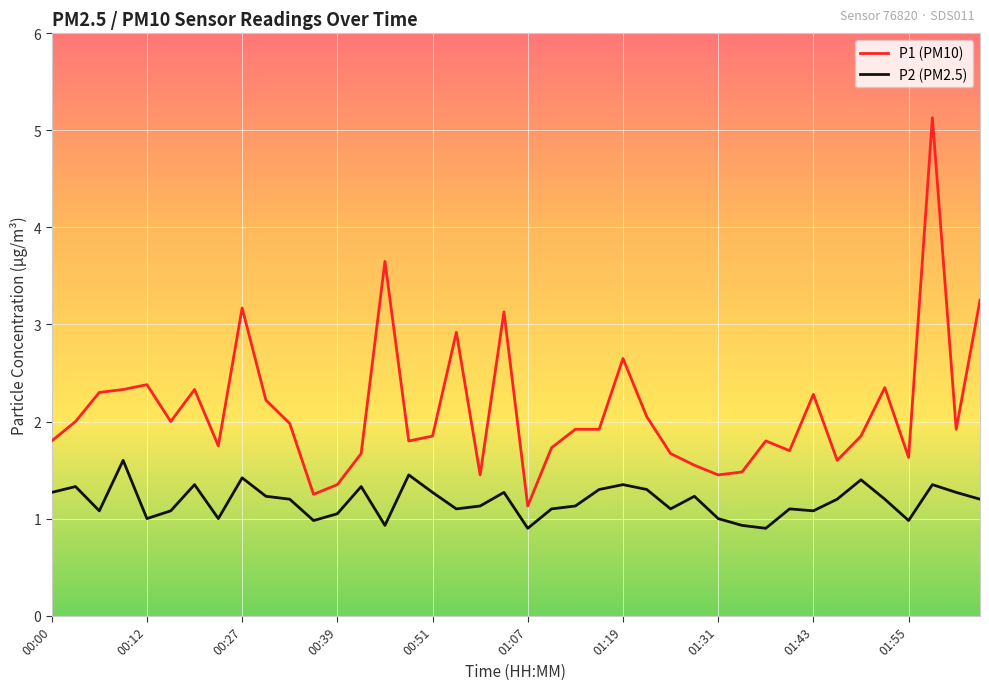

True or false: P2 (PM2.5) has more than 0 points higher than both neighbors.

True